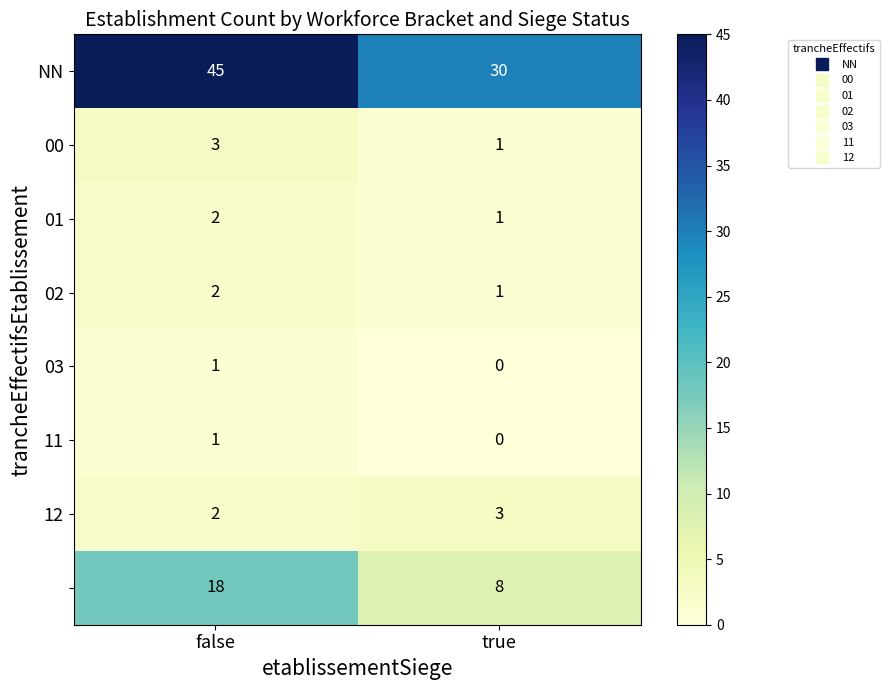

Which category has the highest value across all series?

false